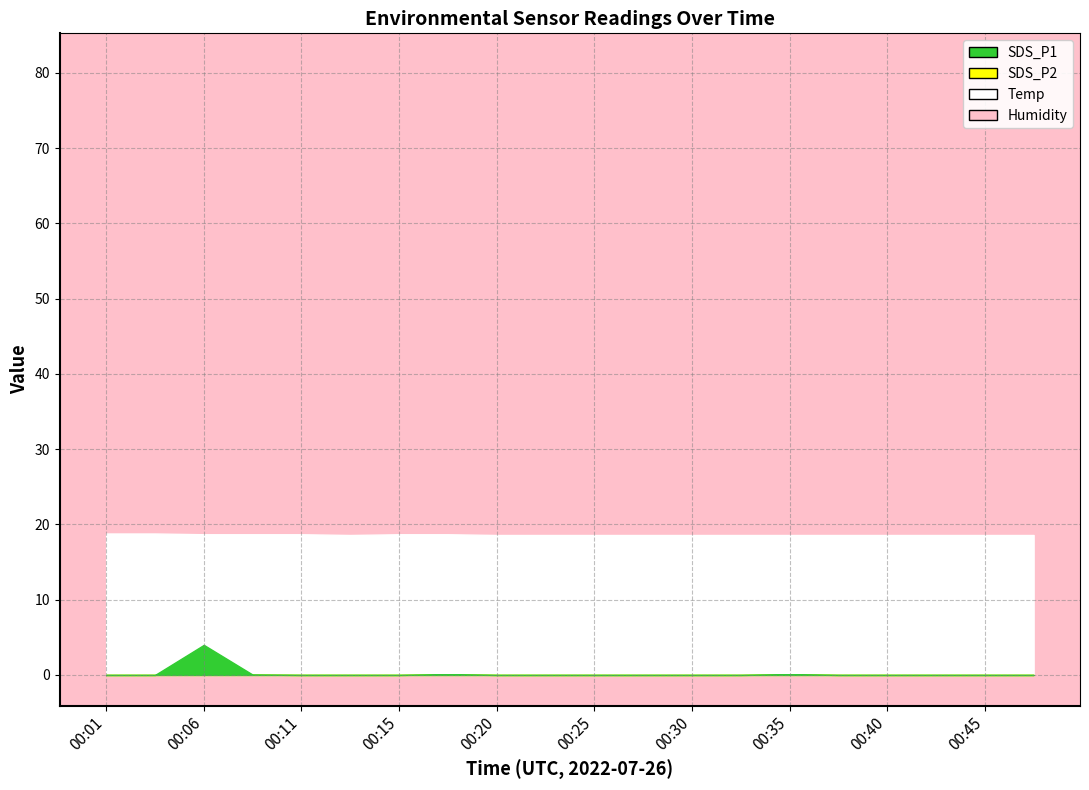

Between 00:11 and 00:13, which series saw the biggest shift?

Temp